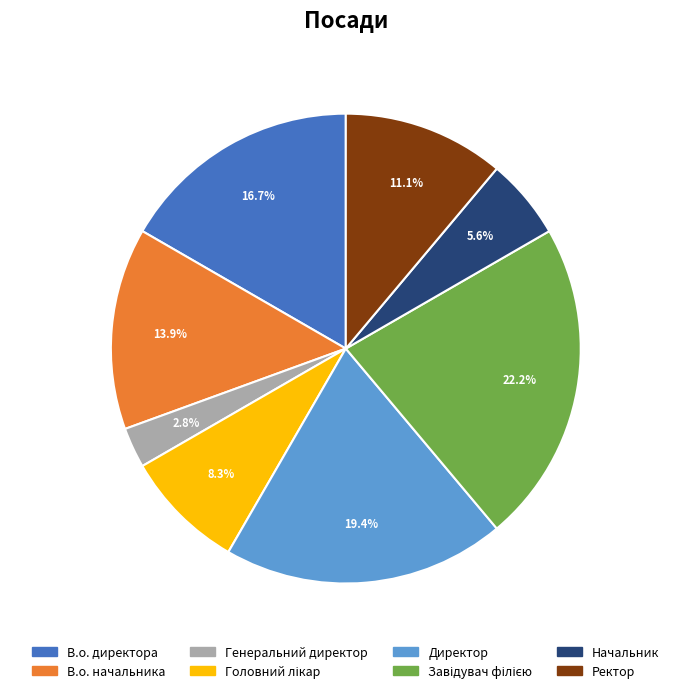

To the nearest percent, what is the difference between the largest and smallest slice percentages?

19%